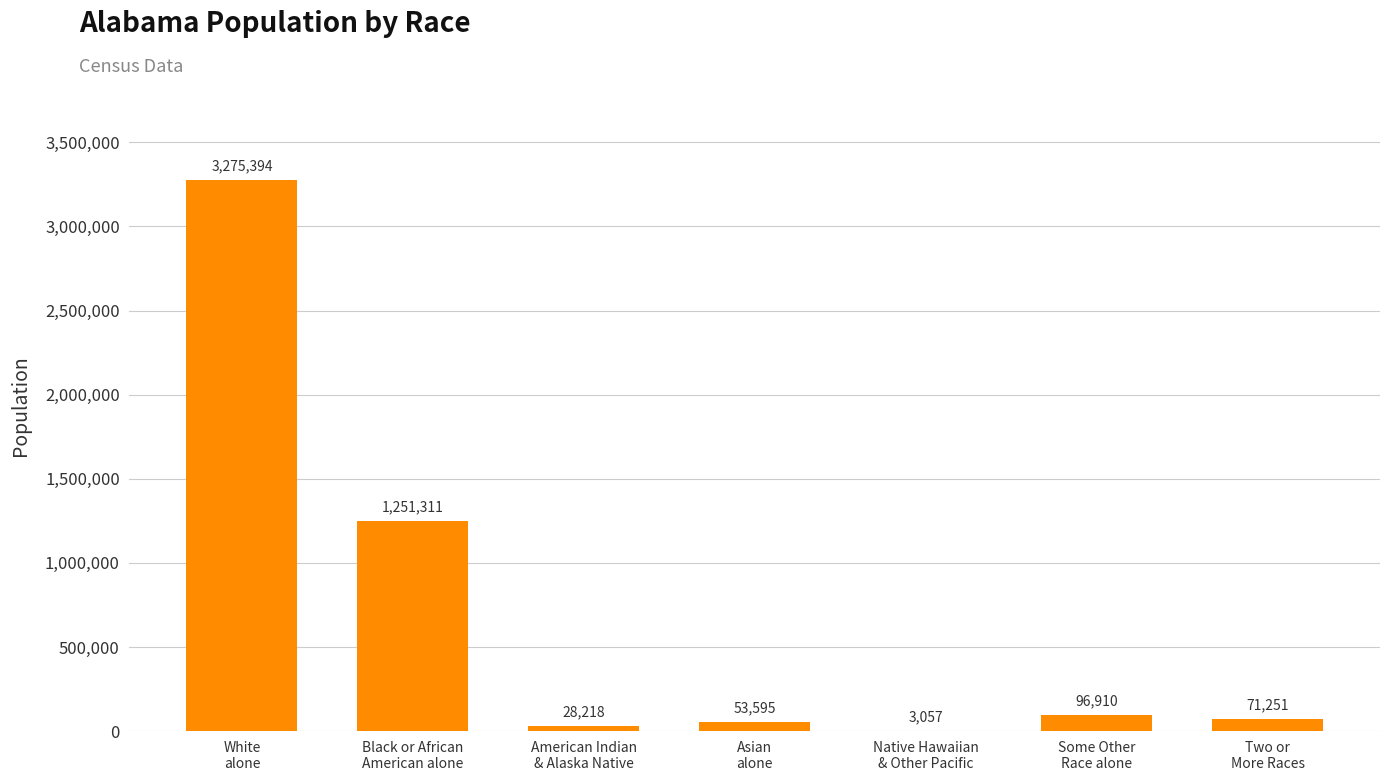

What is the maximum value shown in the chart?

3275394